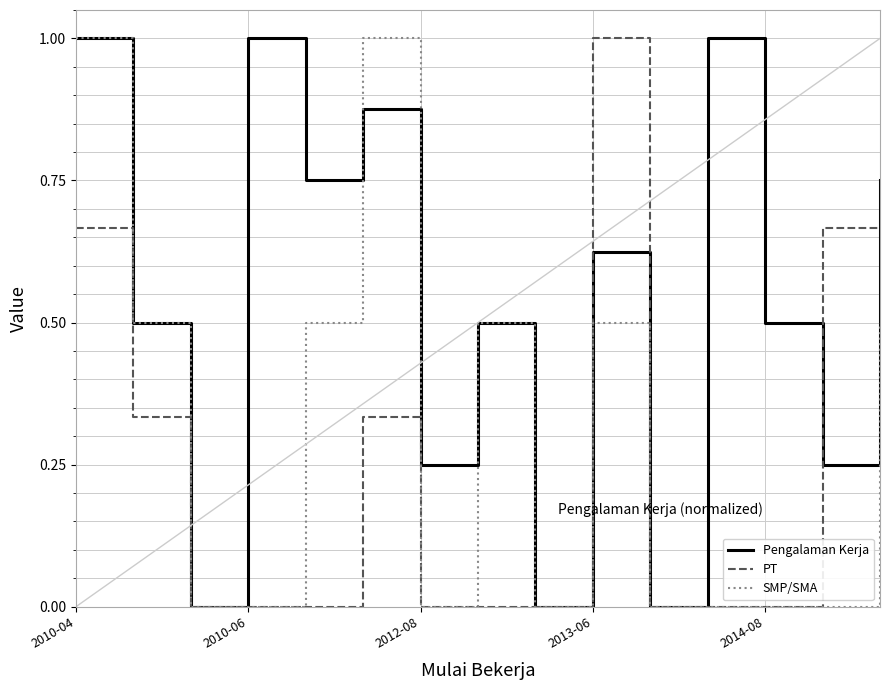

Which series has the largest total across all categories?

Pengalaman Kerja